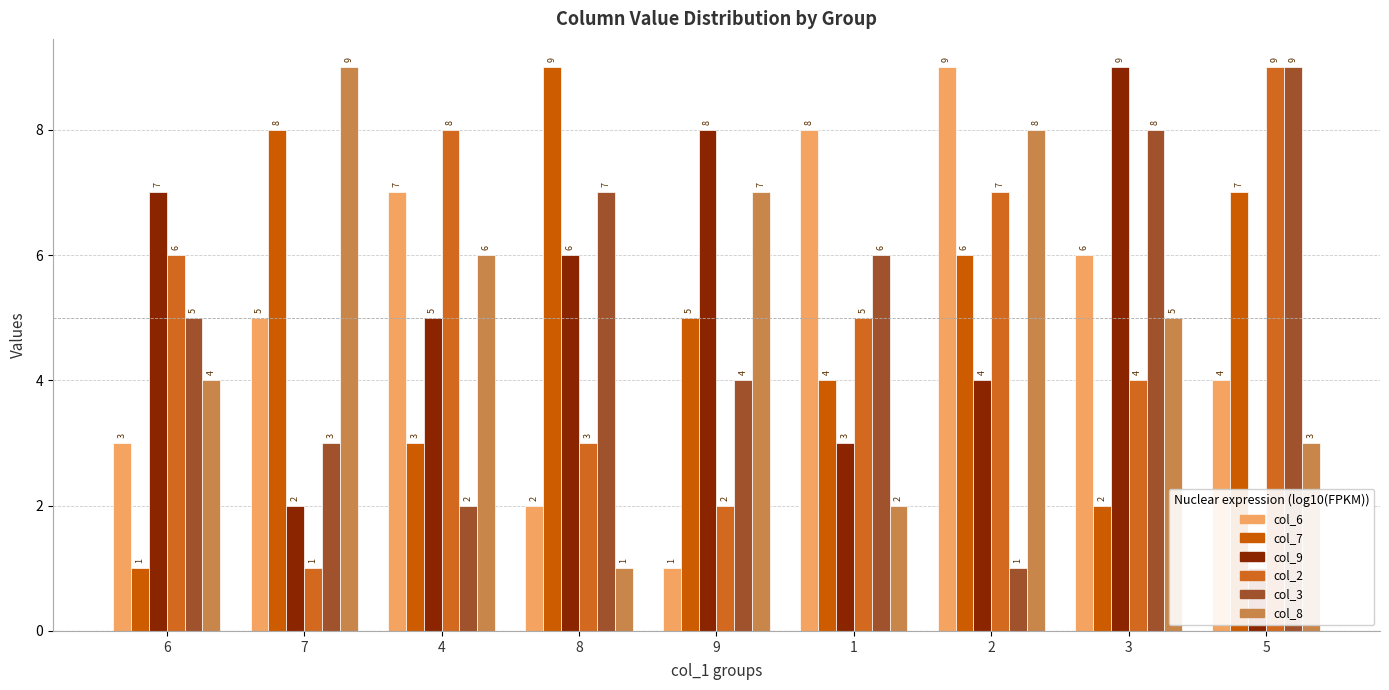

Which series has the largest range (max minus min)?

col_6